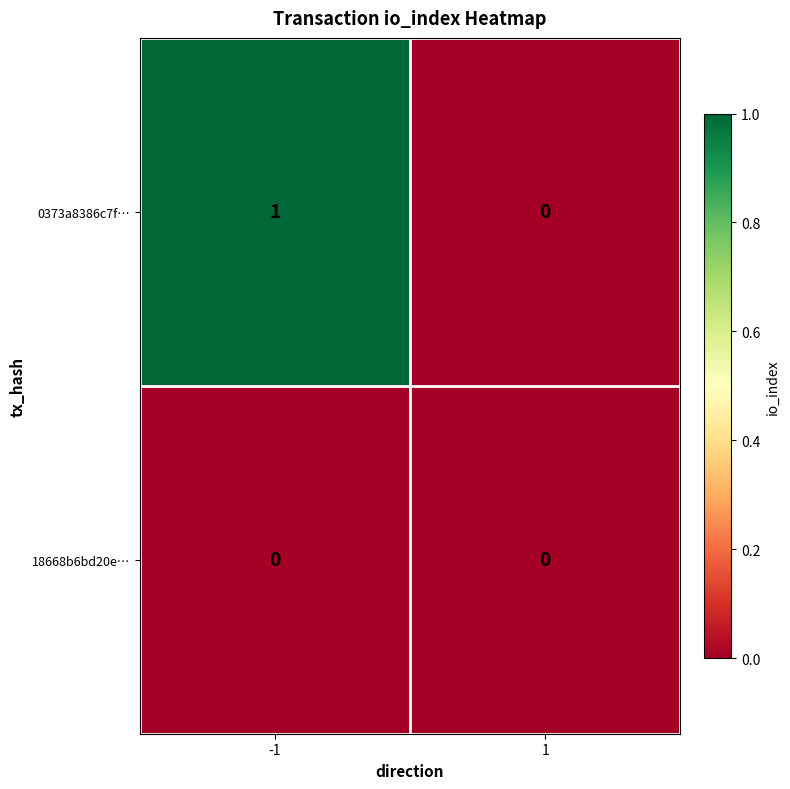

What is the difference between the highest and lowest values at -1?

1